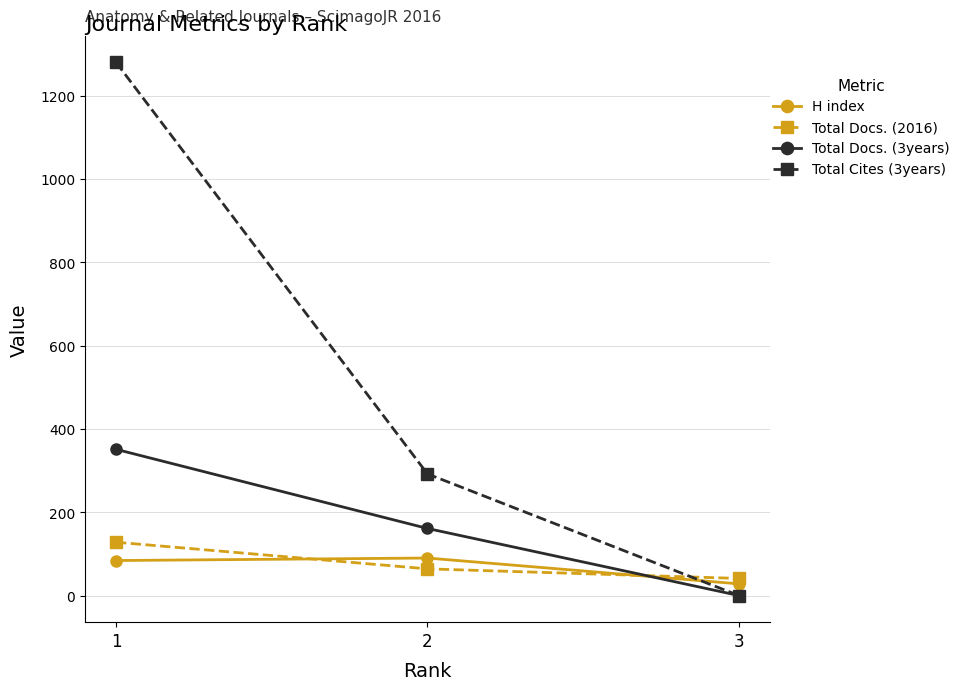

How many series are shown in this chart?

4